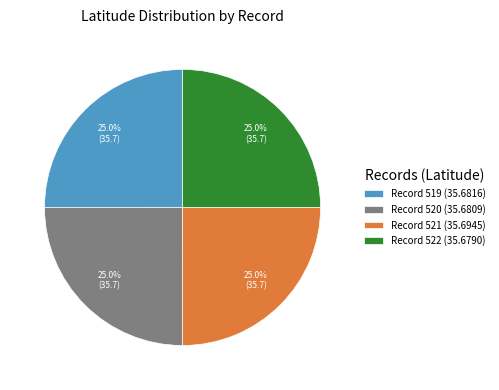

To the nearest percent, what is the average slice percentage?

25%